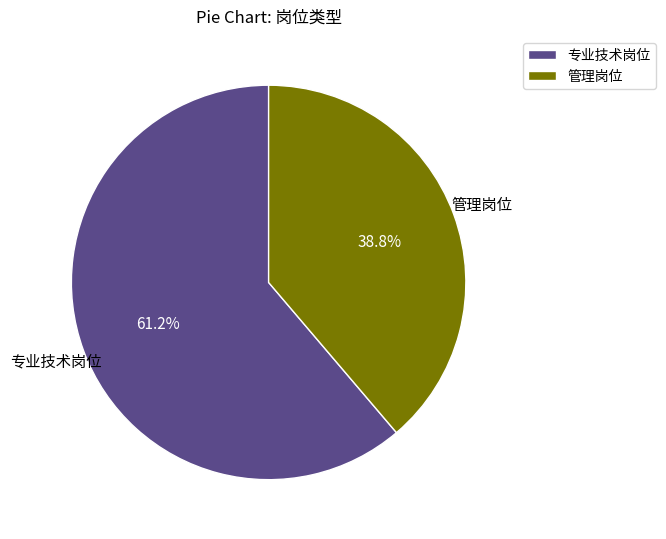

To the nearest percent, what is the difference between the largest and smallest slice percentages?

22%